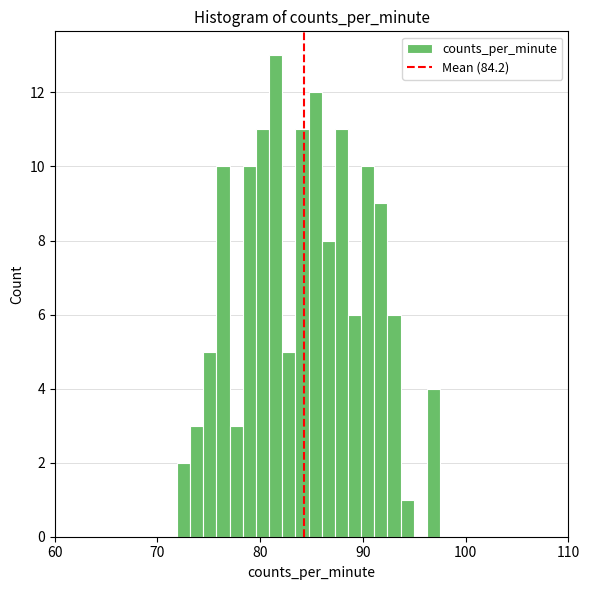

Read against the x-axis, roughly where is the centre of the tallest bar?

82